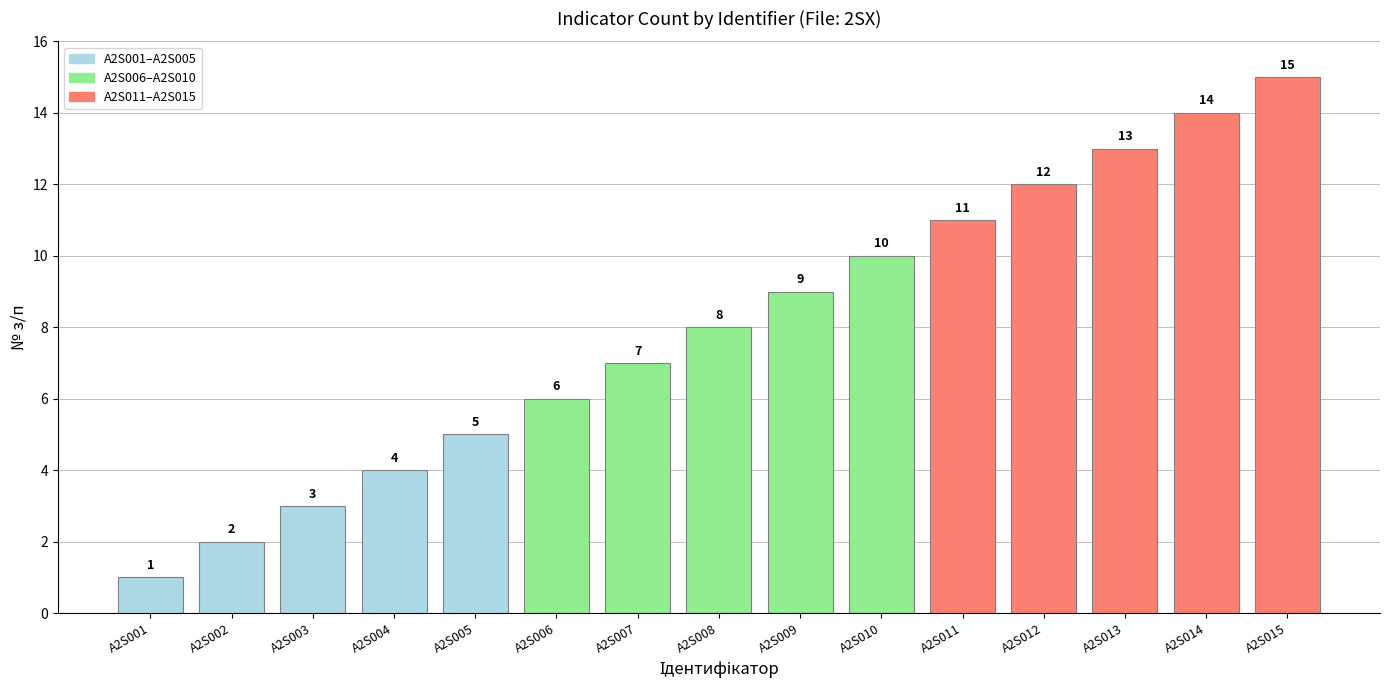

How many series are shown in this chart?

1